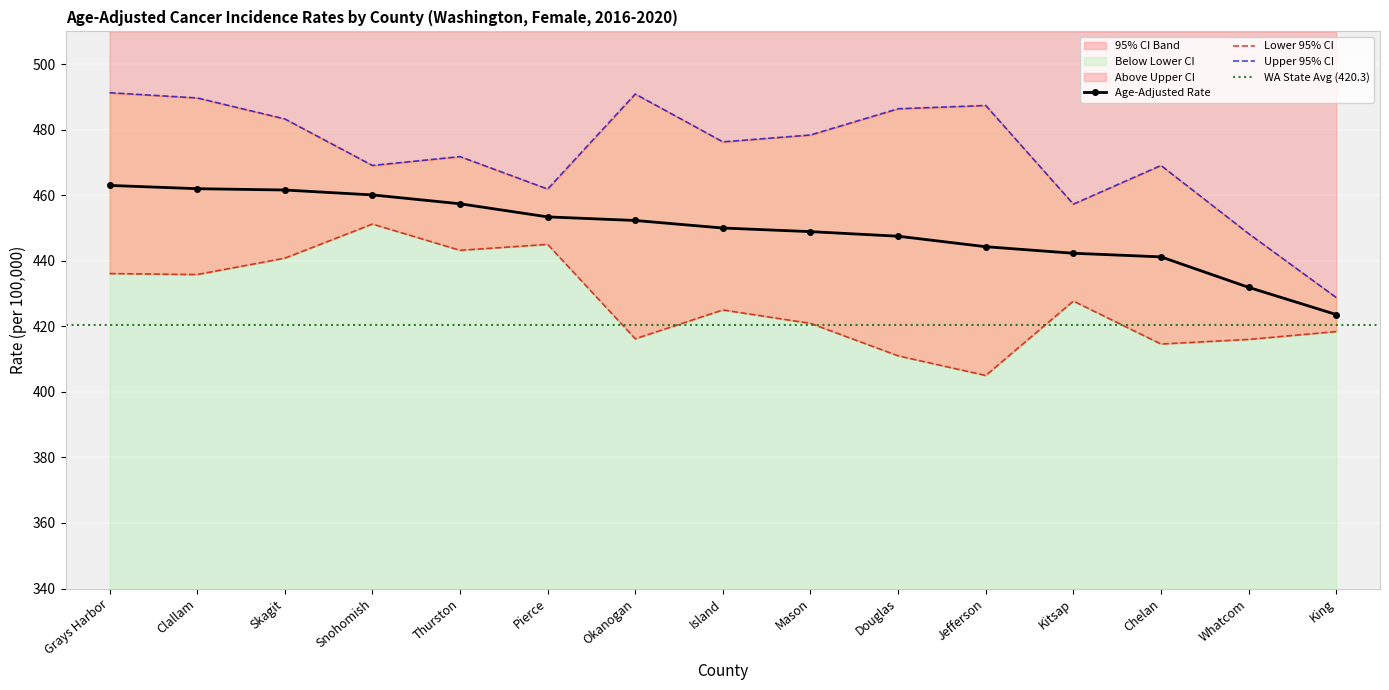

True or false: Upper 95% CI and Age-Adjusted Rate intersect in this chart.

False